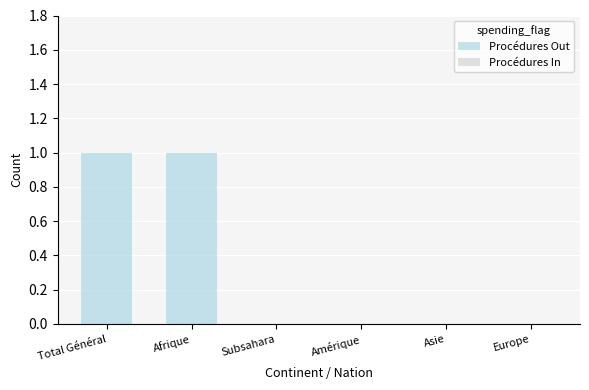

Between Asie and Total Général, which is larger?

Total Général